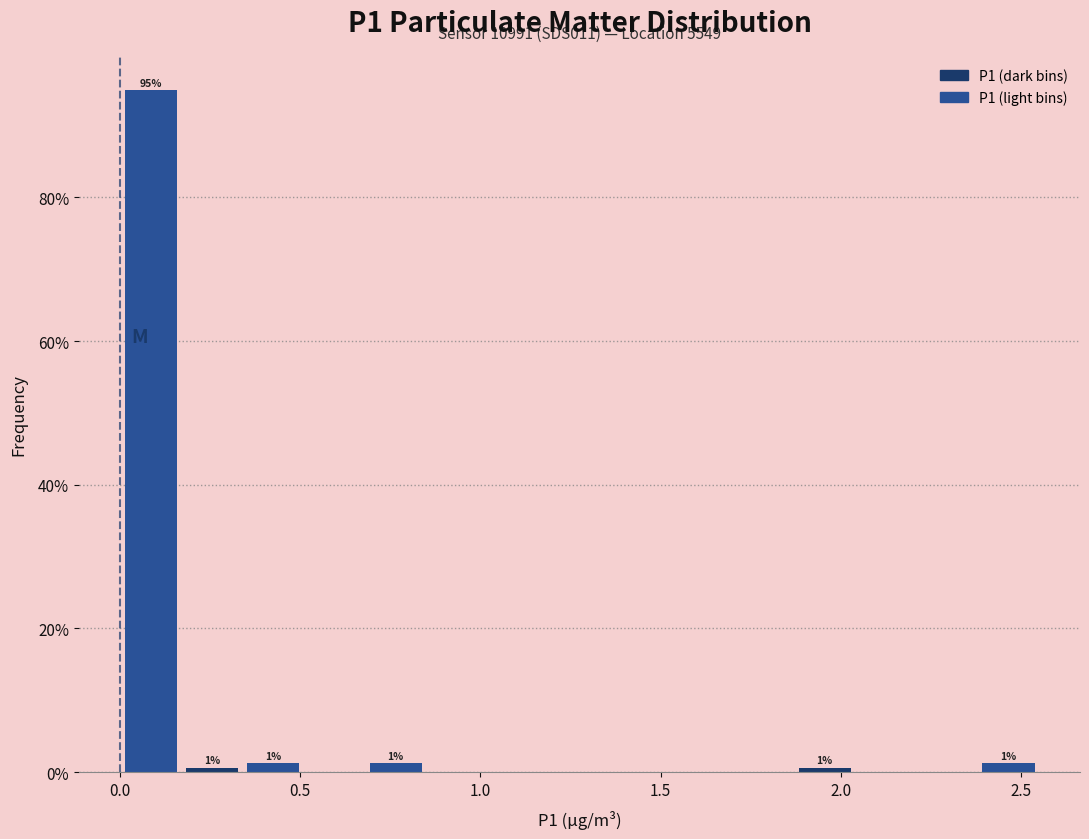

Read against the x-axis, roughly where is the centre of the tallest bar?

0.10